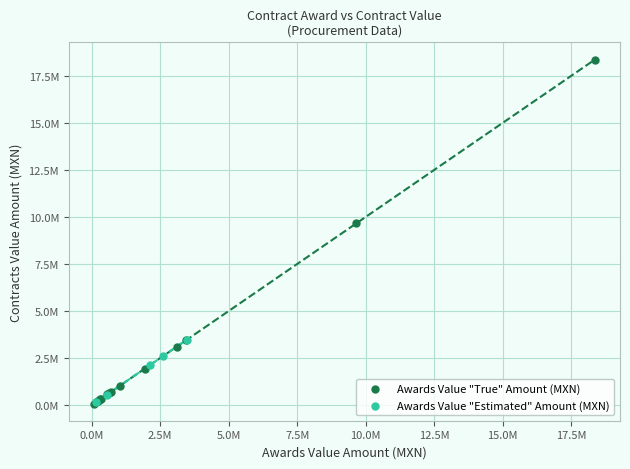

Which series has the largest Y range (max minus min)?

Awards Value "True" Amount (MXN)